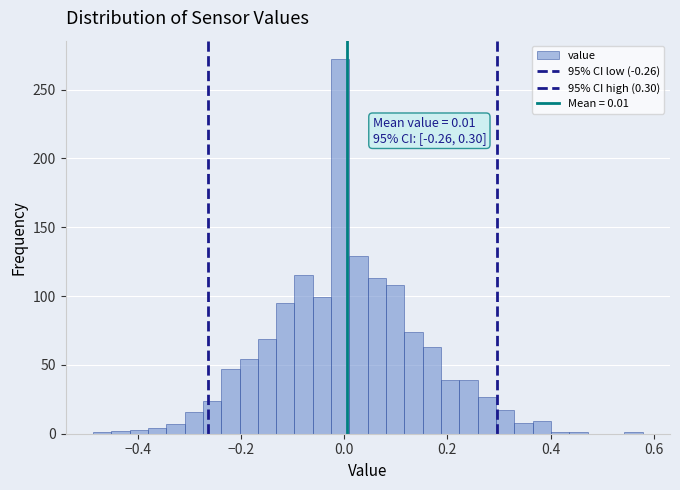

Around what value on the x-axis is the tallest bar? Give the approximate position of its centre, as read against the axis.

0.00